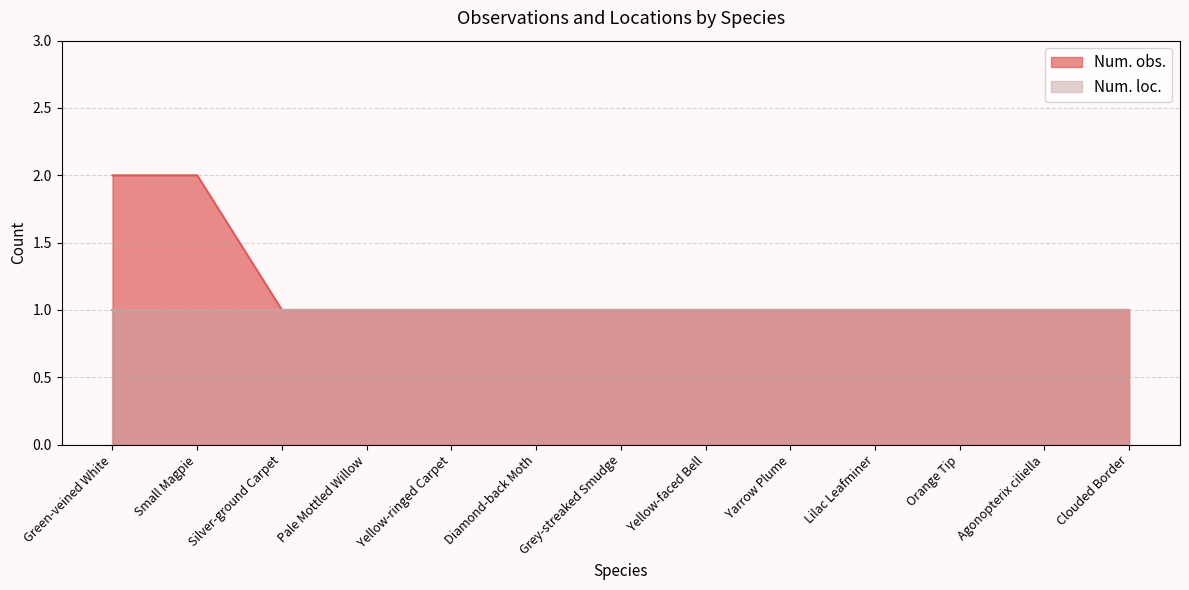

What position from the right is Grey-streaked Smudge?

7